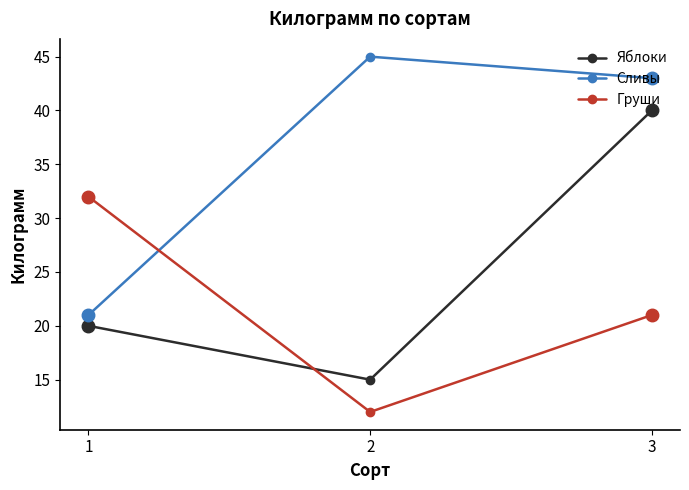

Is the value of Груши at 3 greater than the value of Сливы at 3?

No